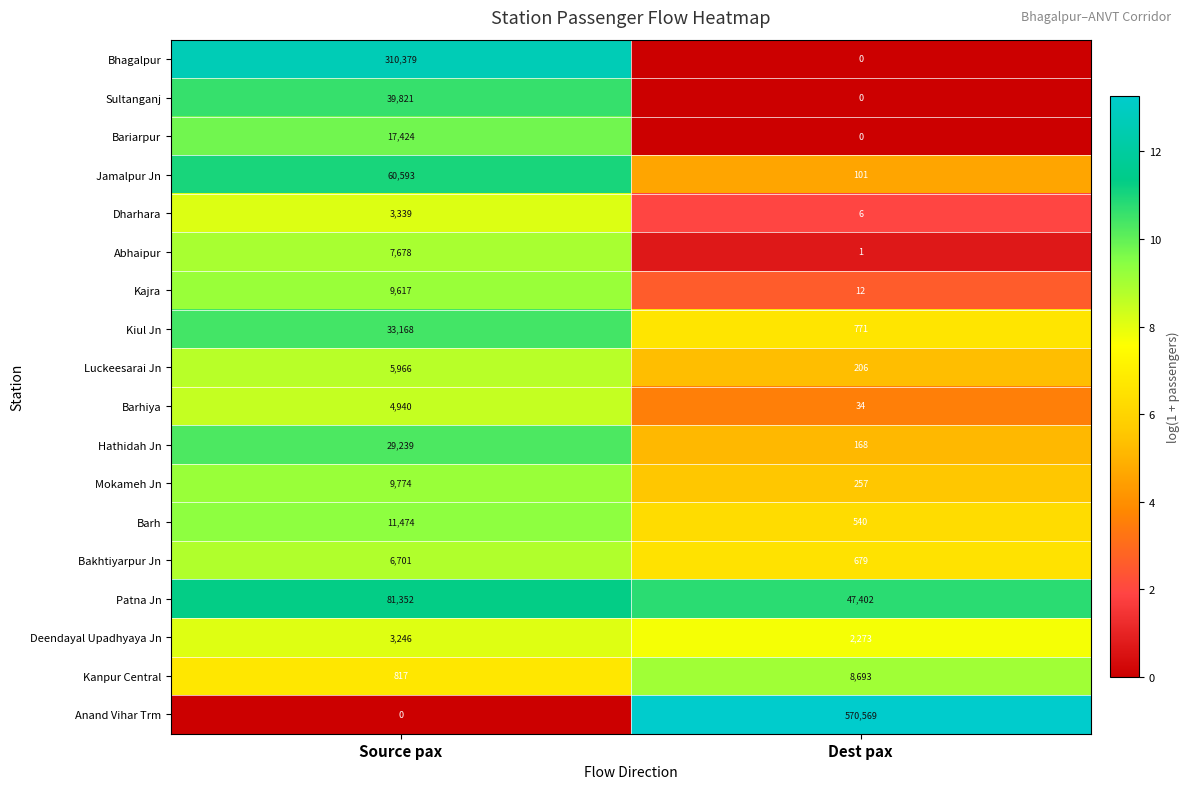

The value of Abhaipur at Source pax is 13422. True or false?

False